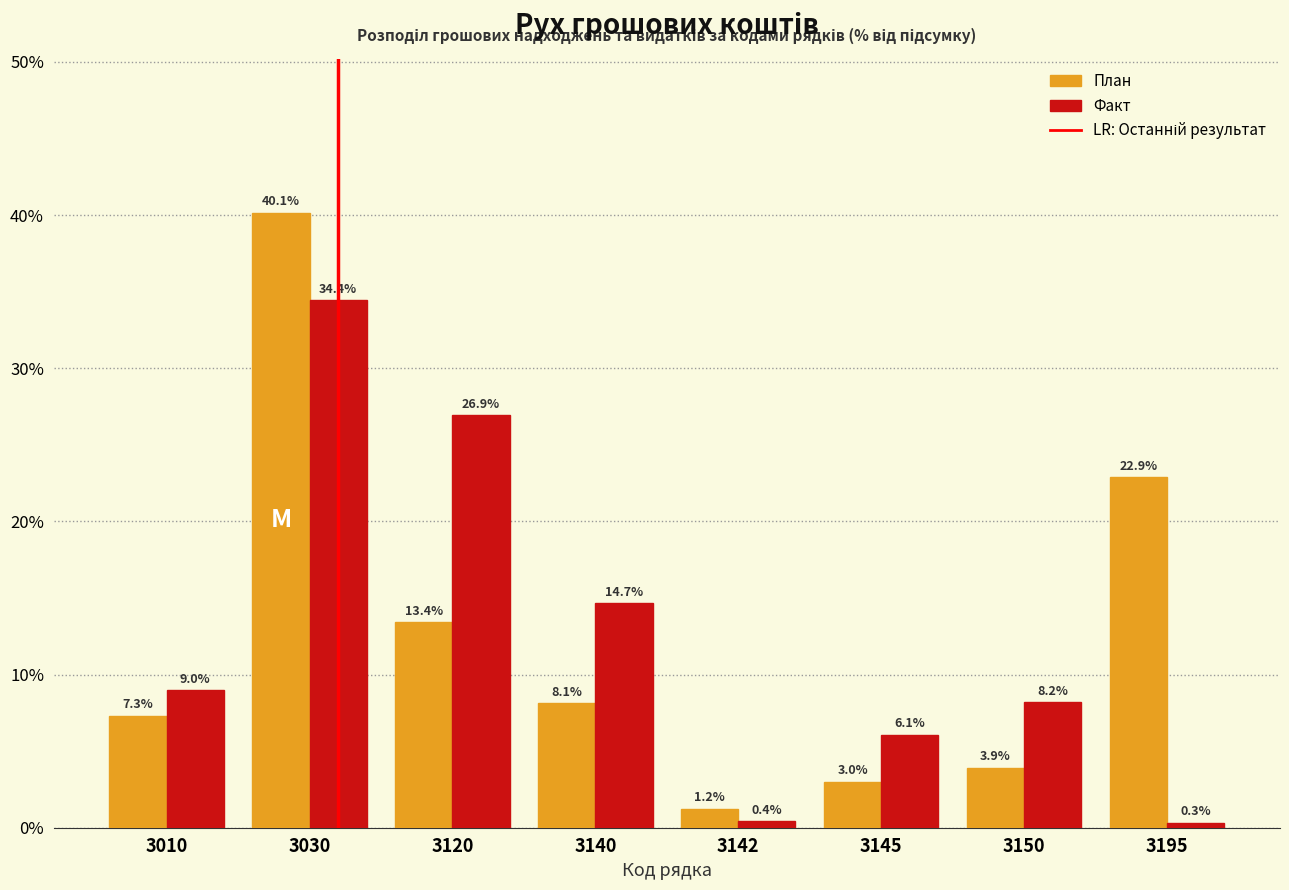

Reading left to right, extract all data points from this chart.

План: 7.3	40.1	13.4	8.1	1.2	3.0	3.9	22.9
Факт: 9.0	34.4	26.9	14.7	0.4	6.1	8.2	0.3